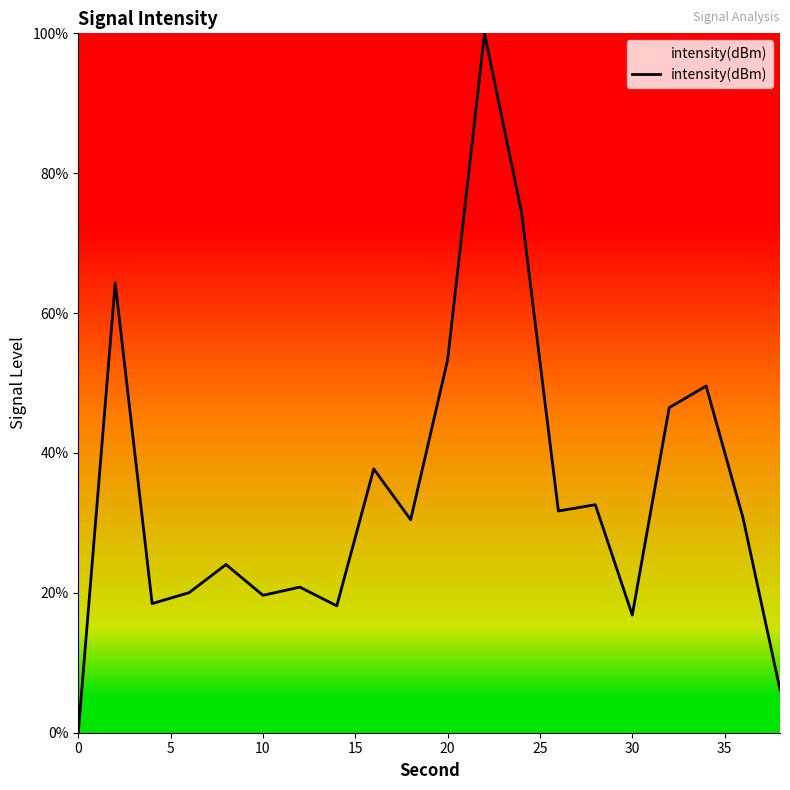

What is the difference between the maximum and minimum values?

100.0